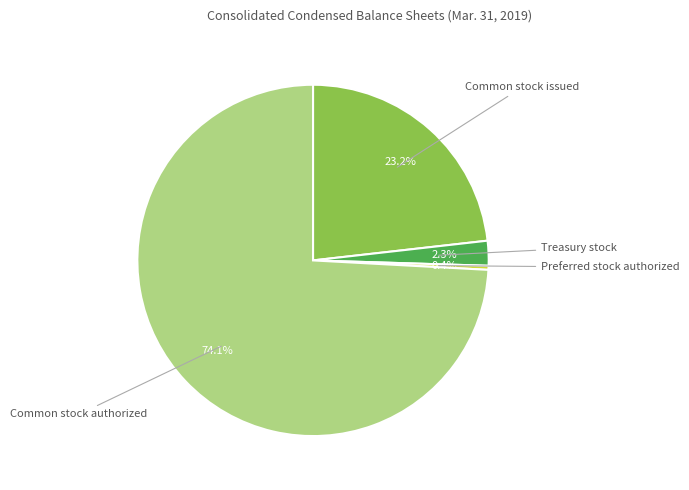

Is there any slice that represents more than half of the pie?

Yes